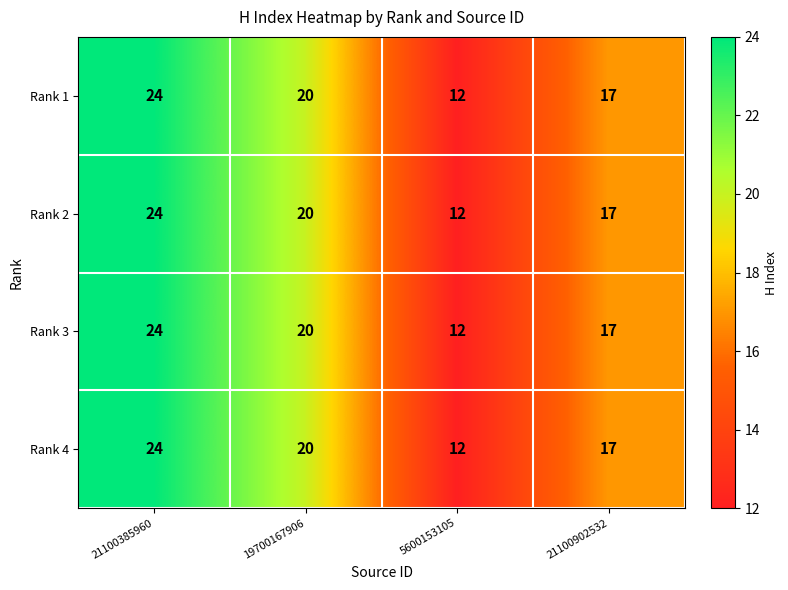

What is the sum of all Rank 4 values?

73